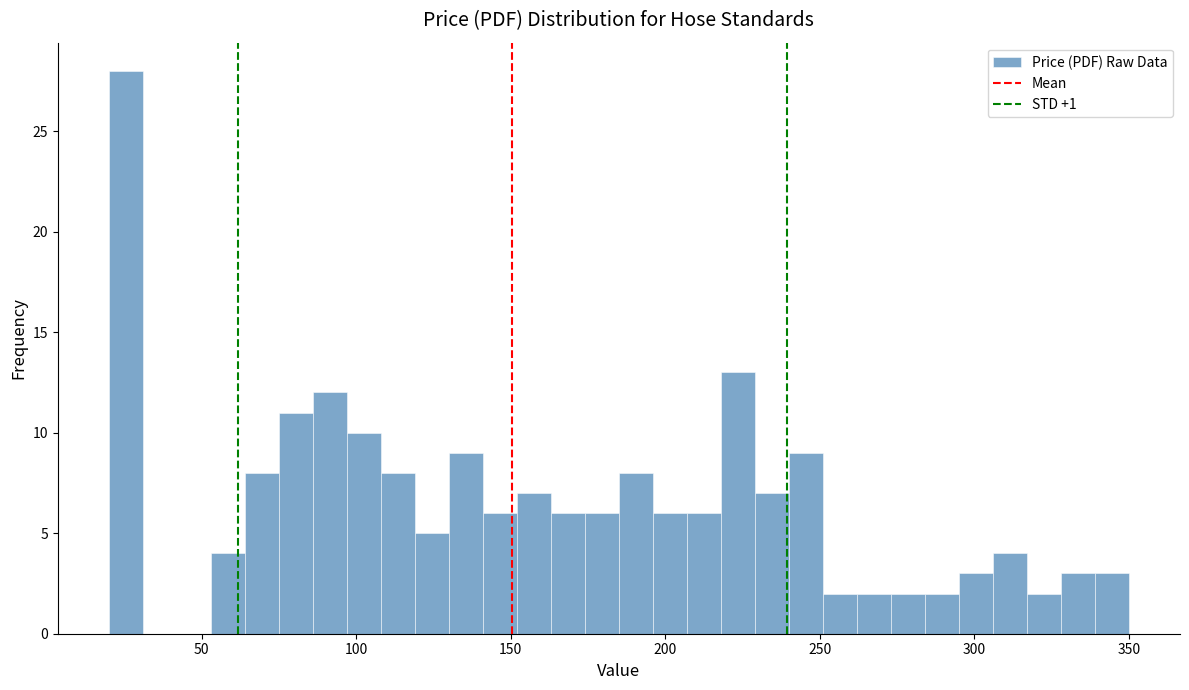

Read against the x-axis, roughly where is the centre of the tallest bar?

25